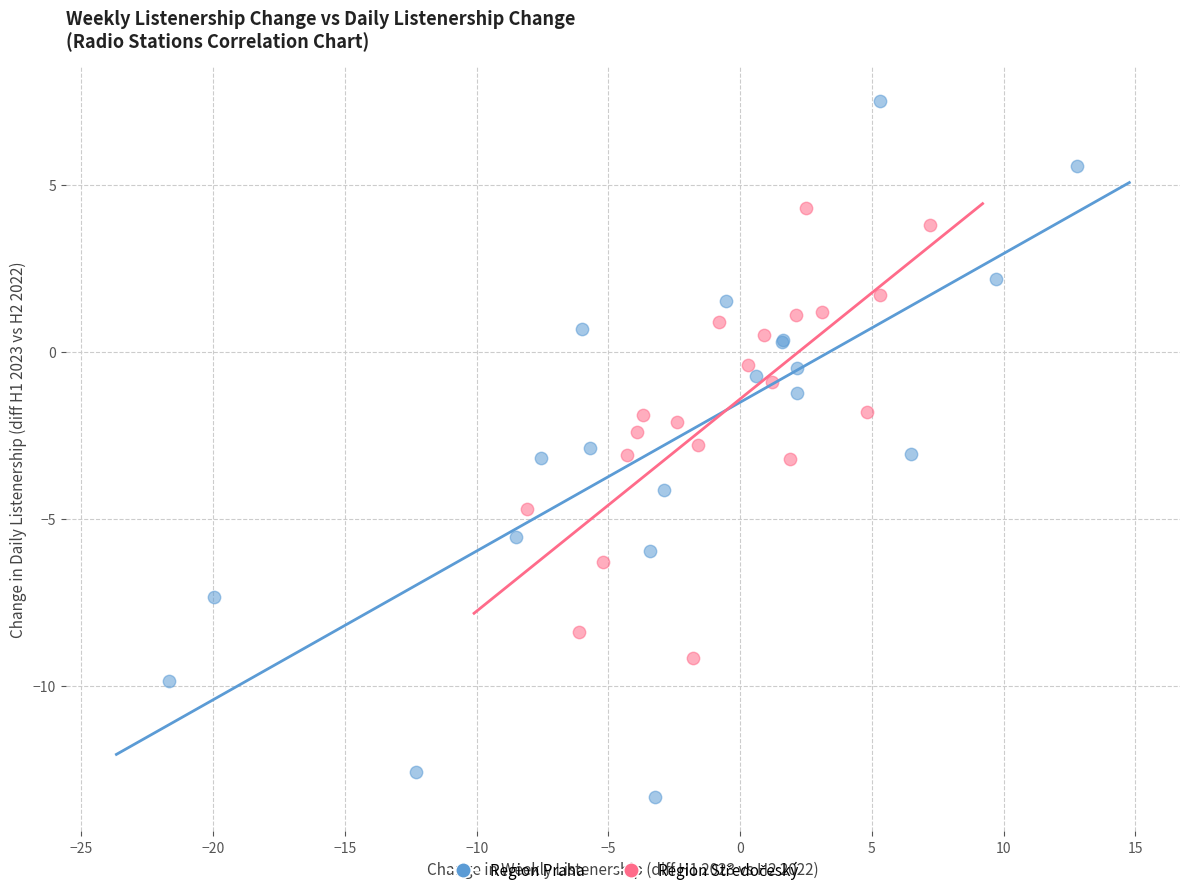

Which series contains the lowest Y value?

Region Praha